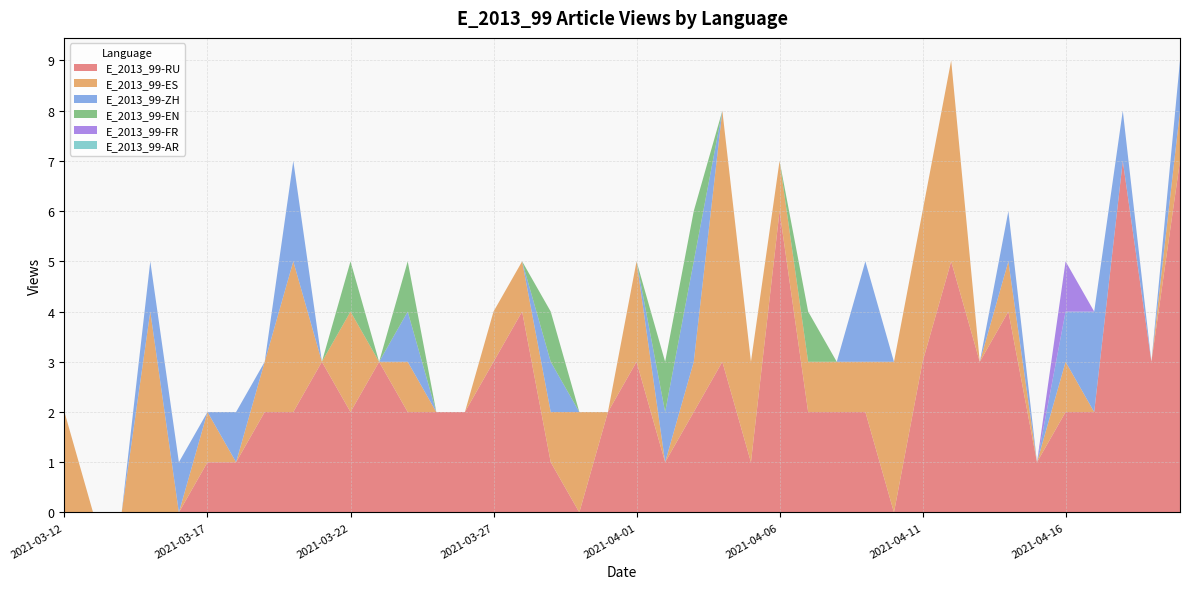

Reading left to right, list all the values displayed in this chart.

E_2013_99-RU: 2021-03-12=0	2021-03-13=0	2021-03-14=0	2021-03-15=0	2021-03-16=0	2021-03-17=1	2021-03-18=1	2021-03-19=2	2021-03-20=2	2021-03-21=3	2021-03-22=2	2021-03-23=3	2021-03-24=2	2021-03-25=2	2021-03-26=2	2021-03-27=3	2021-03-28=4	2021-03-29=1	2021-03-30=0	2021-03-31=2	2021-04-01=3	2021-04-02=1	2021-04-03=2	2021-04-04=3	2021-04-05=1	2021-04-06=6	2021-04-07=2	2021-04-08=2	2021-04-09=2	2021-04-10=0	2021-04-11=3	2021-04-12=5	2021-04-13=3	2021-04-14=4	2021-04-15=1	2021-04-16=2	2021-04-17=2	2021-04-18=7	2021-04-19=3	2021-04-20=7
E_2013_99-ES: 2021-03-12=2	2021-03-13=0	2021-03-14=0	2021-03-15=4	2021-03-16=0	2021-03-17=1	2021-03-18=0	2021-03-19=1	2021-03-20=3	2021-03-21=0	2021-03-22=2	2021-03-23=0	2021-03-24=1	2021-03-25=0	2021-03-26=0	2021-03-27=1	2021-03-28=1	2021-03-29=1	2021-03-30=2	2021-03-31=0	2021-04-01=2	2021-04-02=0	2021-04-03=1	2021-04-04=5	2021-04-05=2	2021-04-06=1	2021-04-07=1	2021-04-08=1	2021-04-09=1	2021-04-10=3	2021-04-11=3	2021-04-12=4	2021-04-13=0	2021-04-14=1	2021-04-15=0	2021-04-16=1	2021-04-17=0	2021-04-18=0	2021-04-19=0	2021-04-20=1
E_2013_99-ZH: 2021-03-12=0	2021-03-13=0	2021-03-14=0	2021-03-15=1	2021-03-16=1	2021-03-17=0	2021-03-18=1	2021-03-19=0	2021-03-20=2	2021-03-21=0	2021-03-22=0	2021-03-23=0	2021-03-24=1	2021-03-25=0	2021-03-26=0	2021-03-27=0	2021-03-28=0	2021-03-29=1	2021-03-30=0	2021-03-31=0	2021-04-01=0	2021-04-02=1	2021-04-03=2	2021-04-04=0	2021-04-05=0	2021-04-06=0	2021-04-07=0	2021-04-08=0	2021-04-09=2	2021-04-10=0	2021-04-11=0	2021-04-12=0	2021-04-13=0	2021-04-14=1	2021-04-15=0	2021-04-16=1	2021-04-17=2	2021-04-18=1	2021-04-19=0	2021-04-20=1
E_2013_99-EN: 2021-03-12=0	2021-03-13=0	2021-03-14=0	2021-03-15=0	2021-03-16=0	2021-03-17=0	2021-03-18=0	2021-03-19=0	2021-03-20=0	2021-03-21=0	2021-03-22=1	2021-03-23=0	2021-03-24=1	2021-03-25=0	2021-03-26=0	2021-03-27=0	2021-03-28=0	2021-03-29=1	2021-03-30=0	2021-03-31=0	2021-04-01=0	2021-04-02=1	2021-04-03=1	2021-04-04=0	2021-04-05=0	2021-04-06=0	2021-04-07=1	2021-04-08=0	2021-04-09=0	2021-04-10=0	2021-04-11=0	2021-04-12=0	2021-04-13=0	2021-04-14=0	2021-04-15=0	2021-04-16=0	2021-04-17=0	2021-04-18=0	2021-04-19=0	2021-04-20=0
E_2013_99-FR: 2021-03-12=0	2021-03-13=0	2021-03-14=0	2021-03-15=0	2021-03-16=0	2021-03-17=0	2021-03-18=0	2021-03-19=0	2021-03-20=0	2021-03-21=0	2021-03-22=0	2021-03-23=0	2021-03-24=0	2021-03-25=0	2021-03-26=0	2021-03-27=0	2021-03-28=0	2021-03-29=0	2021-03-30=0	2021-03-31=0	2021-04-01=0	2021-04-02=0	2021-04-03=0	2021-04-04=0	2021-04-05=0	2021-04-06=0	2021-04-07=0	2021-04-08=0	2021-04-09=0	2021-04-10=0	2021-04-11=0	2021-04-12=0	2021-04-13=0	2021-04-14=0	2021-04-15=0	2021-04-16=1	2021-04-17=0	2021-04-18=0	2021-04-19=0	2021-04-20=0
E_2013_99-AR: 2021-03-12=0	2021-03-13=0	2021-03-14=0	2021-03-15=0	2021-03-16=0	2021-03-17=0	2021-03-18=0	2021-03-19=0	2021-03-20=0	2021-03-21=0	2021-03-22=0	2021-03-23=0	2021-03-24=0	2021-03-25=0	2021-03-26=0	2021-03-27=0	2021-03-28=0	2021-03-29=0	2021-03-30=0	2021-03-31=0	2021-04-01=0	2021-04-02=0	2021-04-03=0	2021-04-04=0	2021-04-05=0	2021-04-06=0	2021-04-07=0	2021-04-08=0	2021-04-09=0	2021-04-10=0	2021-04-11=0	2021-04-12=0	2021-04-13=0	2021-04-14=0	2021-04-15=0	2021-04-16=0	2021-04-17=0	2021-04-18=0	2021-04-19=0	2021-04-20=0